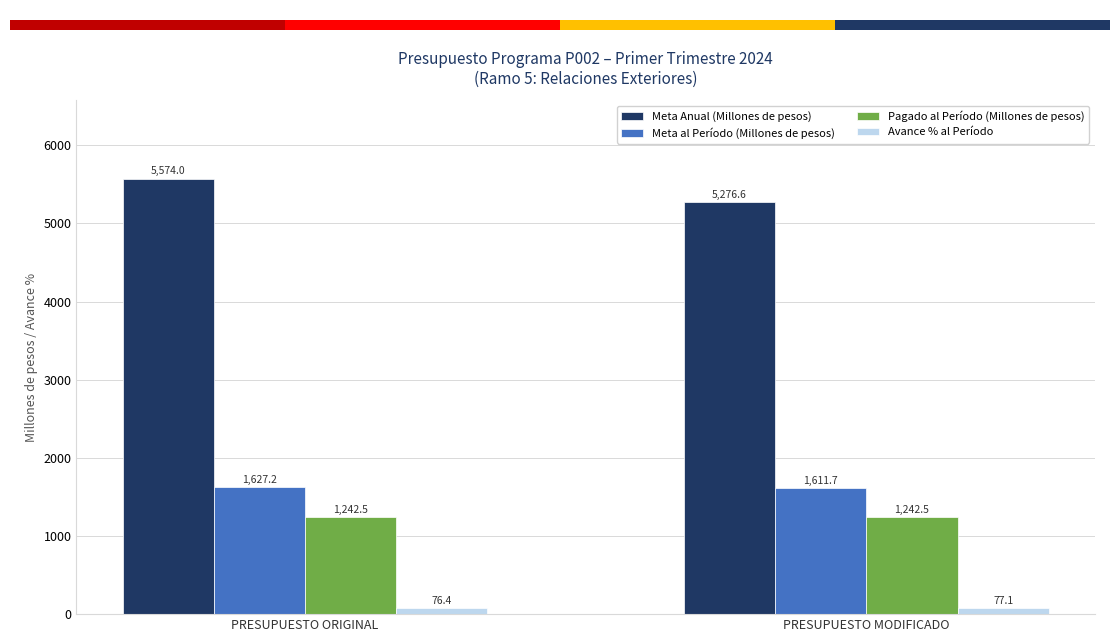

At how many categories does at least one series exceed 485?

2